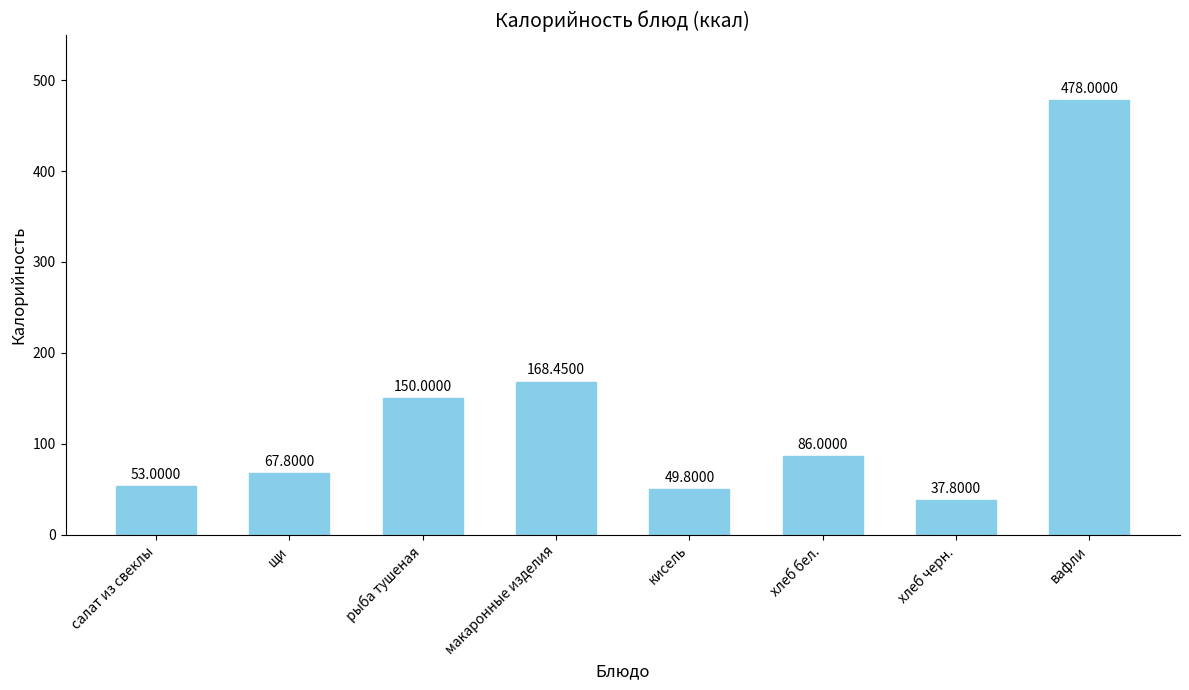

What is the change in value from салат из свеклы to хлеб черн.?

-15.2